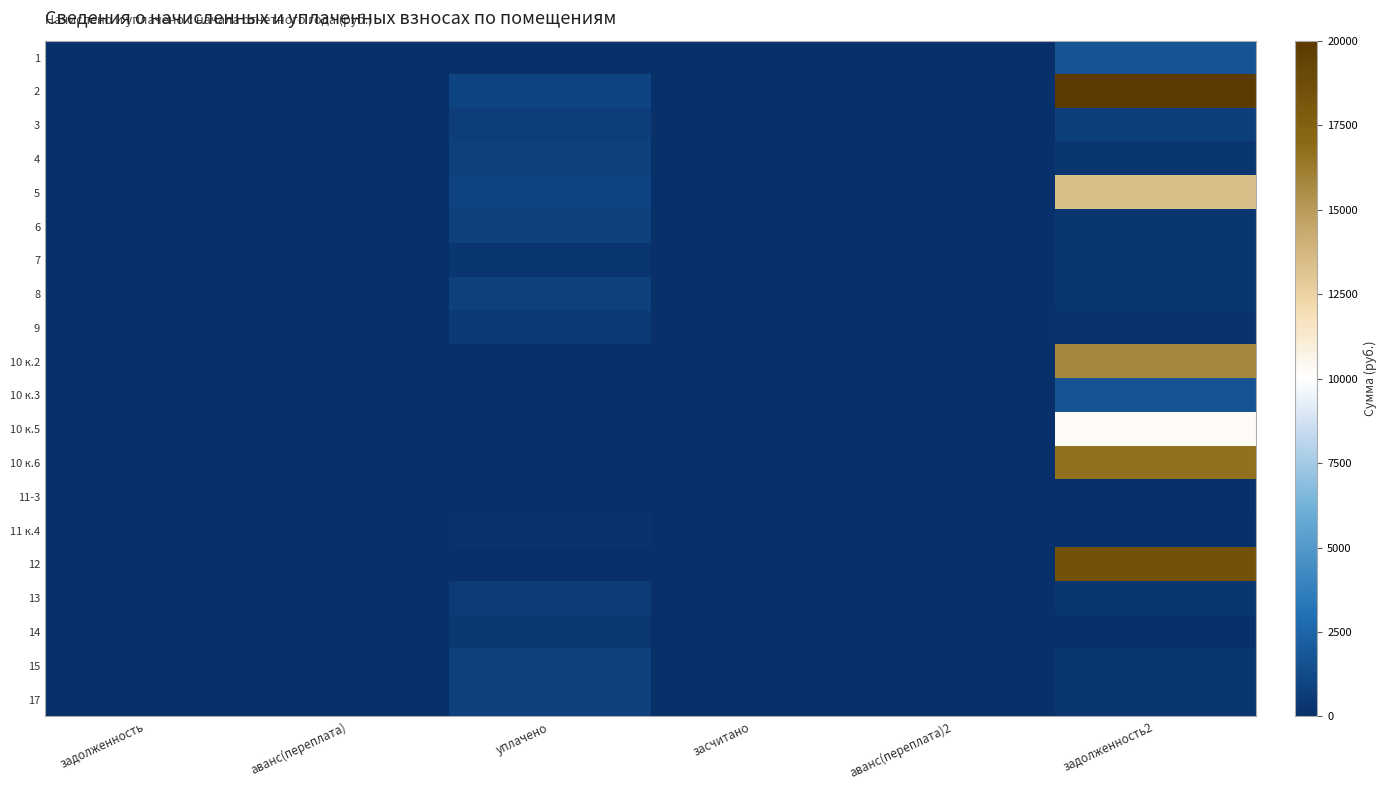

At which category is the sum across all series the highest?

задолженность2